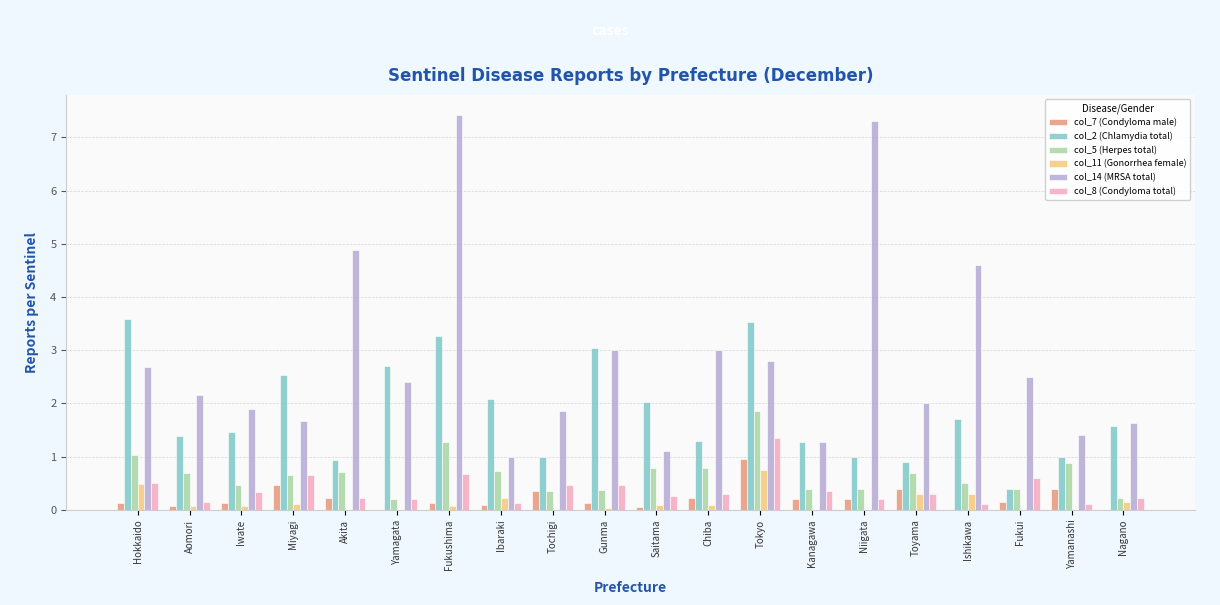

Which series has the widest spread of values?

col_14 (MRSA total)